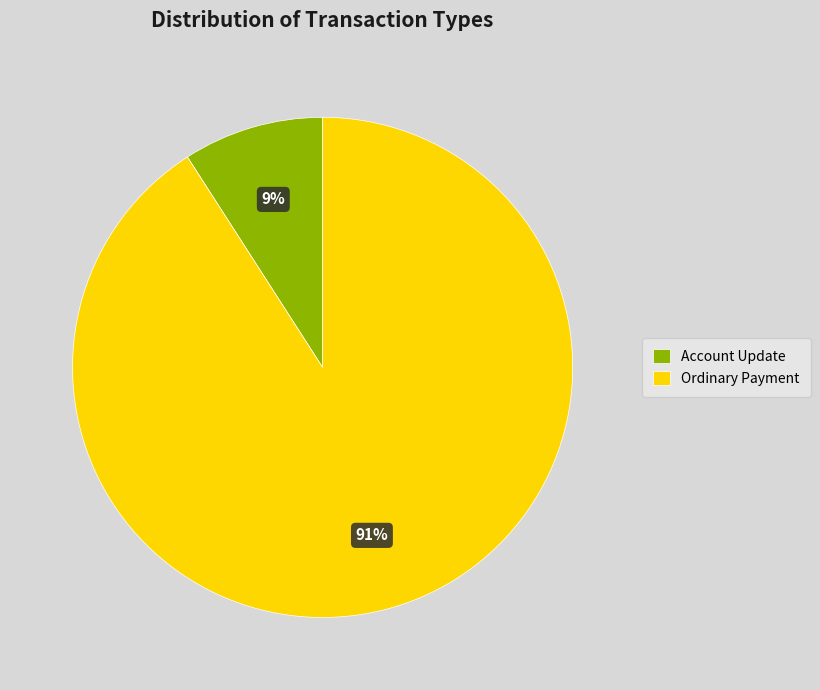

Count the number of slices in the pie.

2